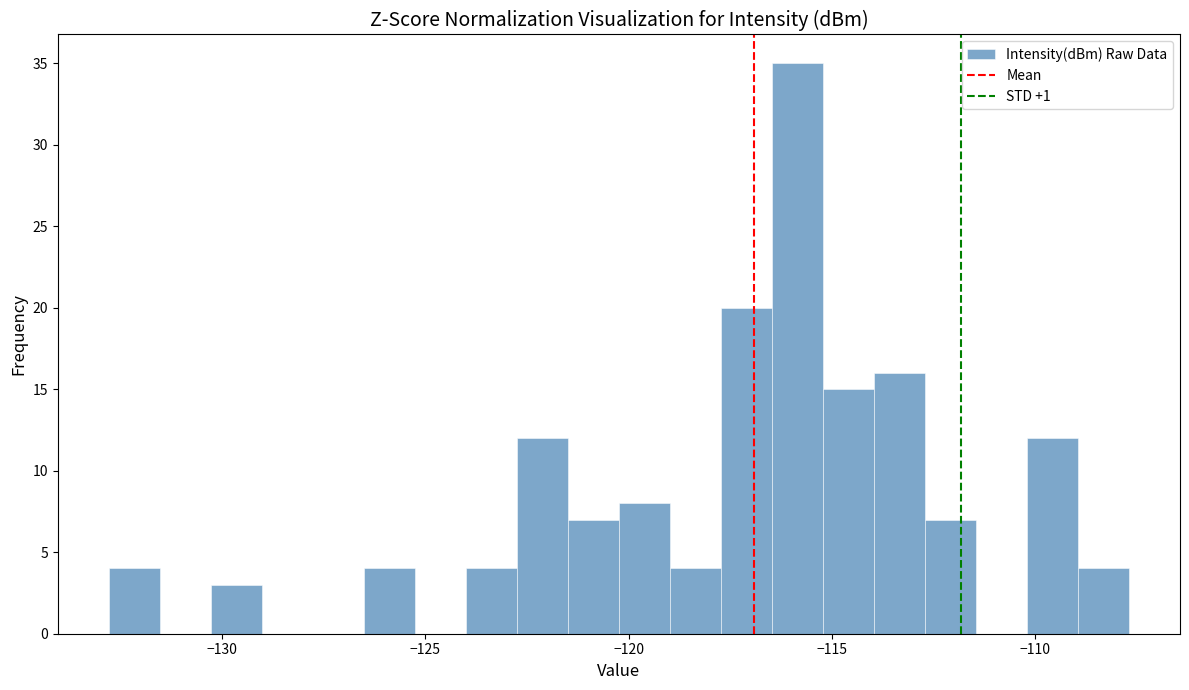

Around what value on the x-axis is the tallest bar? Give the approximate position of its centre, as read against the axis.

-116.0